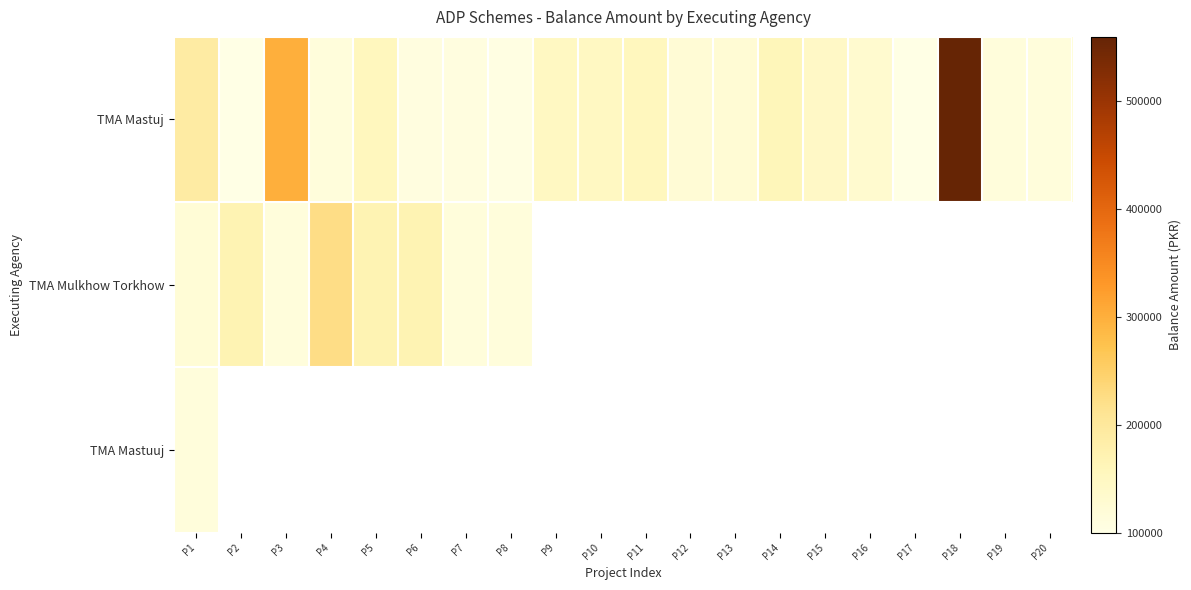

What is the maximum value for TMA Mastuj?

559000.0